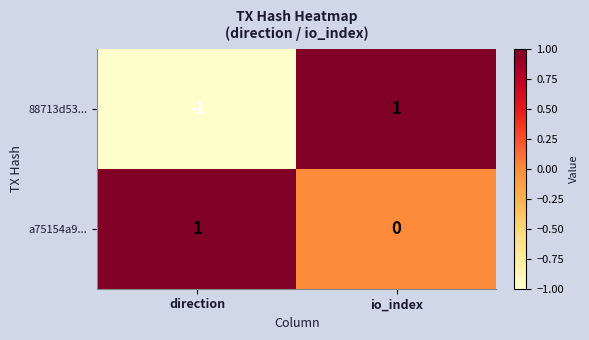

What is the greatest value displayed?

1